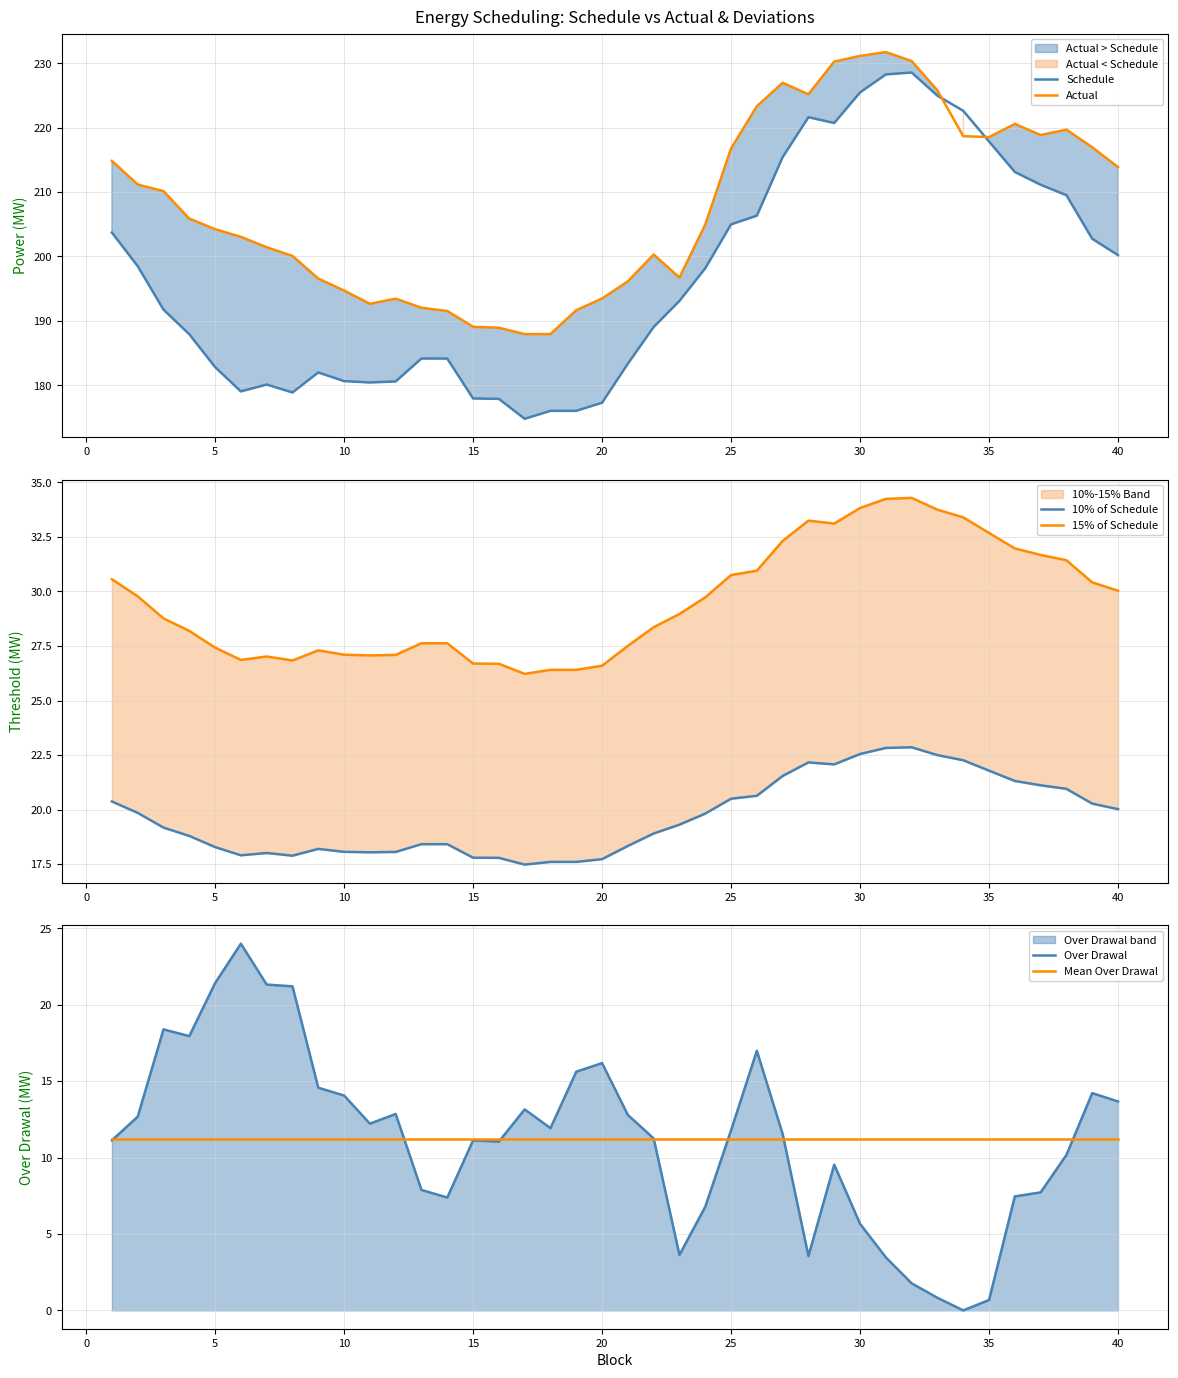

The value of Actual at 15 is 189.1. True or false?

True